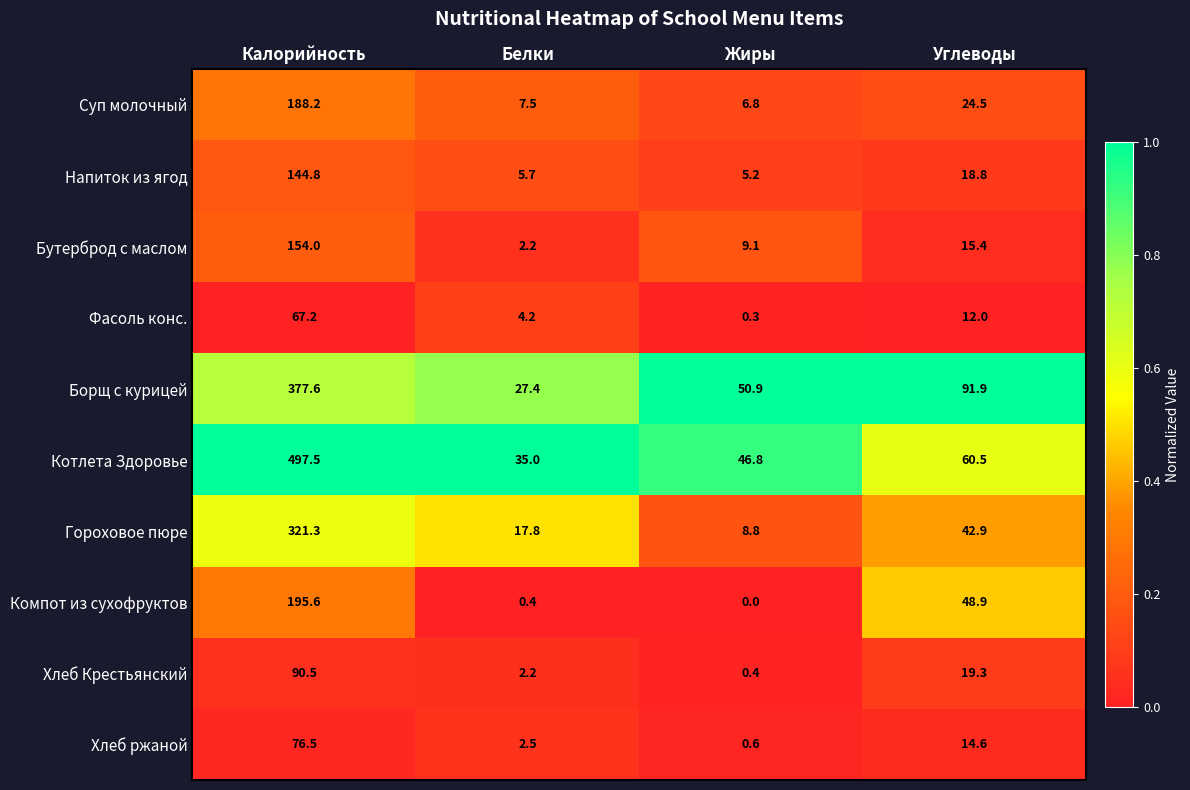

At which category does the chart reach its peak across all series?

Калорийность